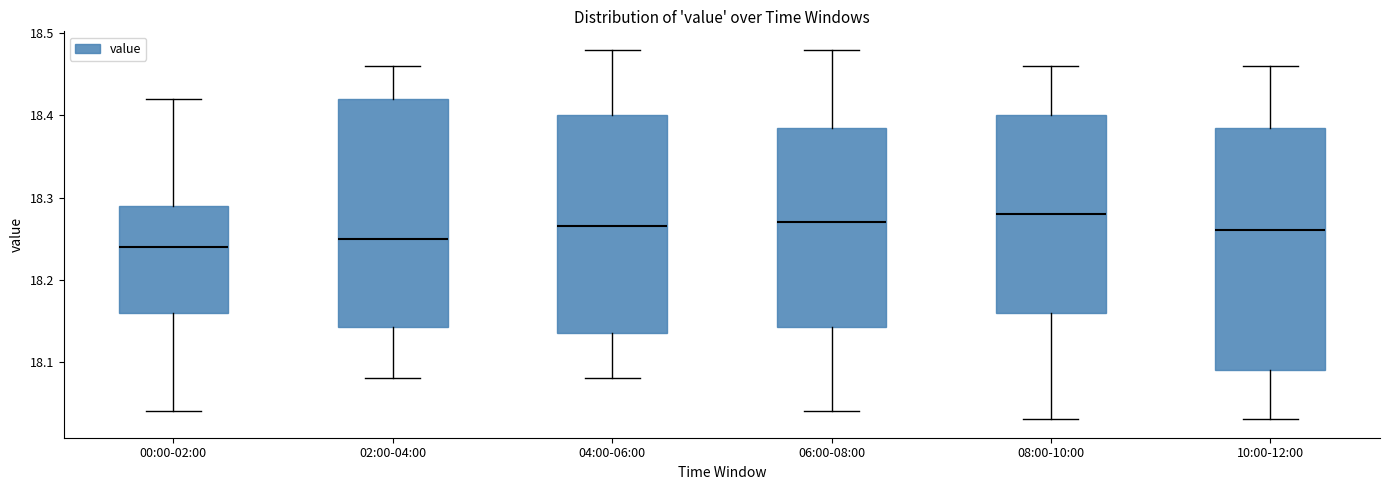

Which box is the tallest, from its lower edge to its upper edge?

10:00-12:00